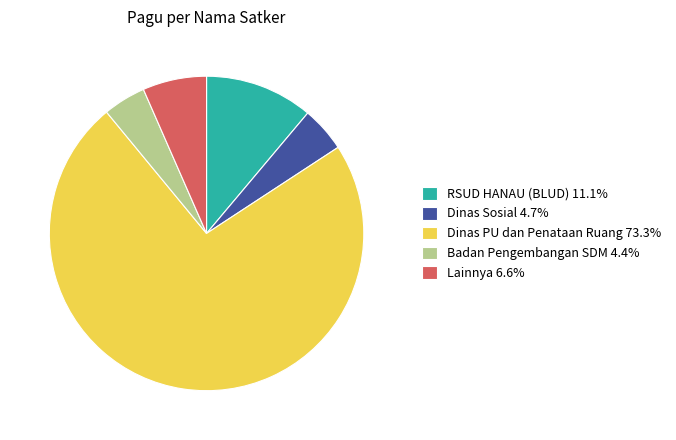

Do Dinas Sosial 4.7% and Dinas PU dan Penataan Ruang 73.3% together represent more than half of the pie?

Yes